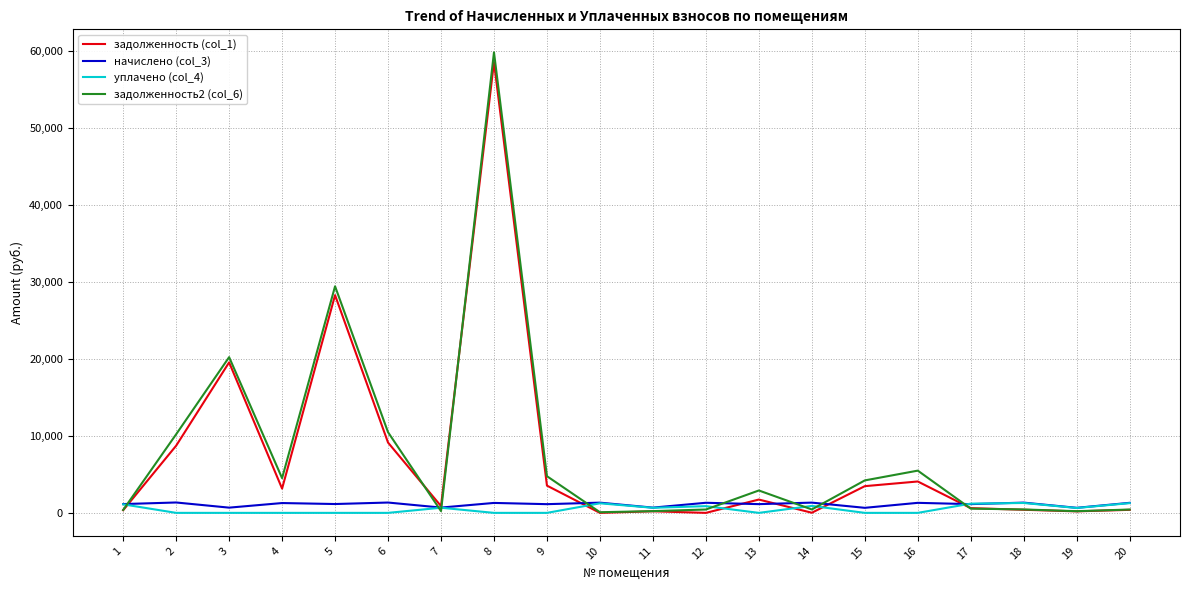

What is the maximum value shown in the chart?

59841.6